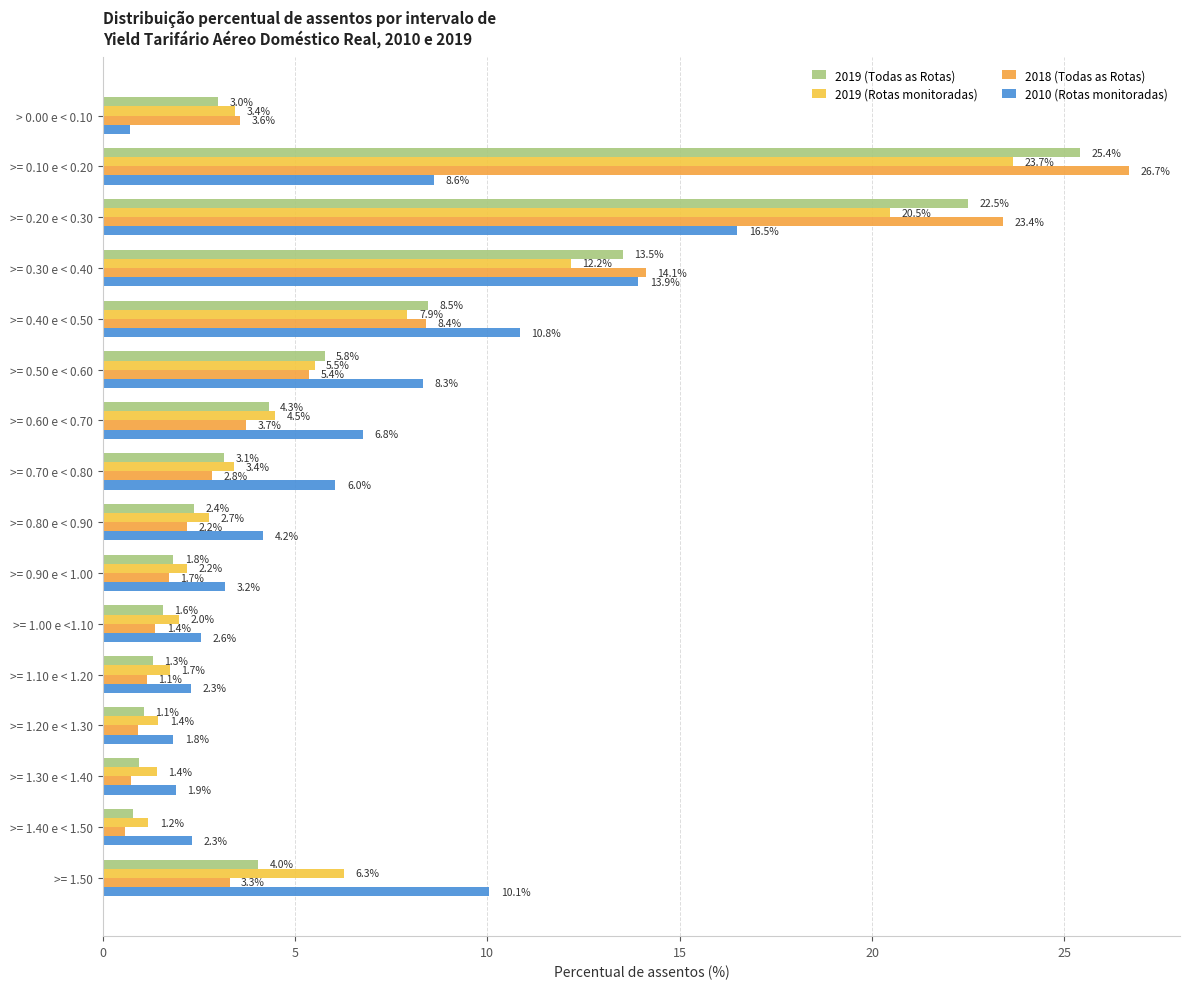

How many data points in 2018 (Todas as Rotas) are less than 3?

8